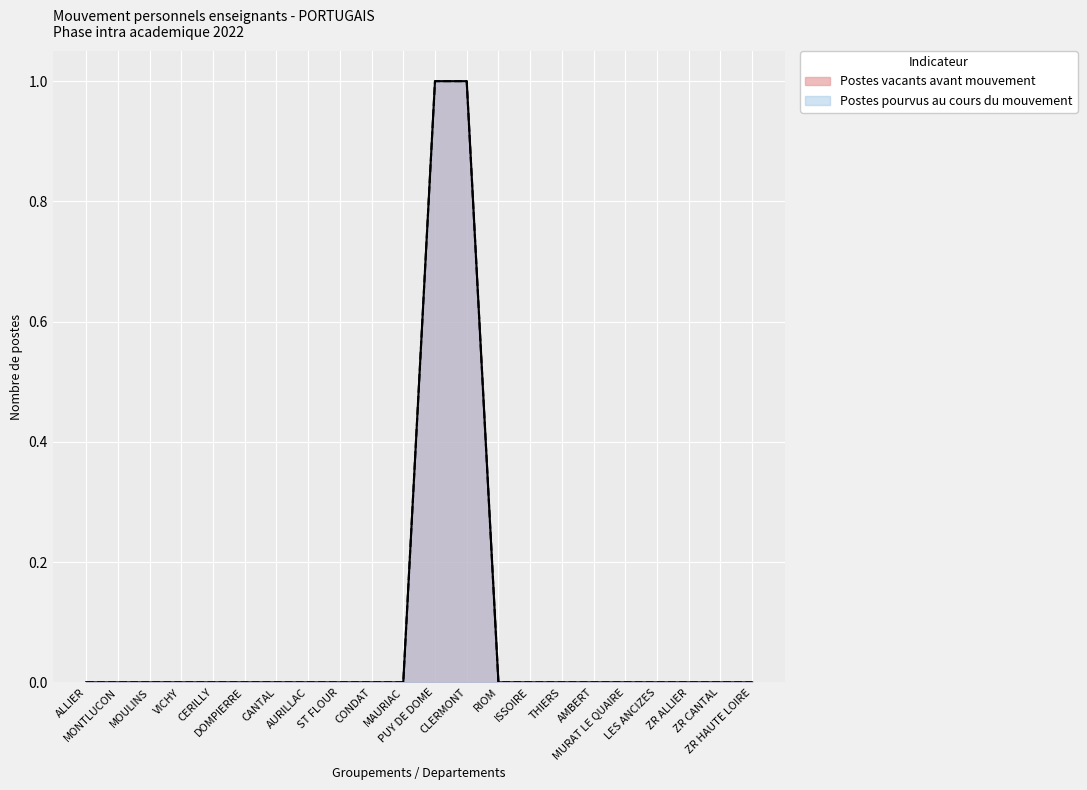

What is the difference between the maximum and minimum values in the Postes pourvus au cours du mouvement series?

1